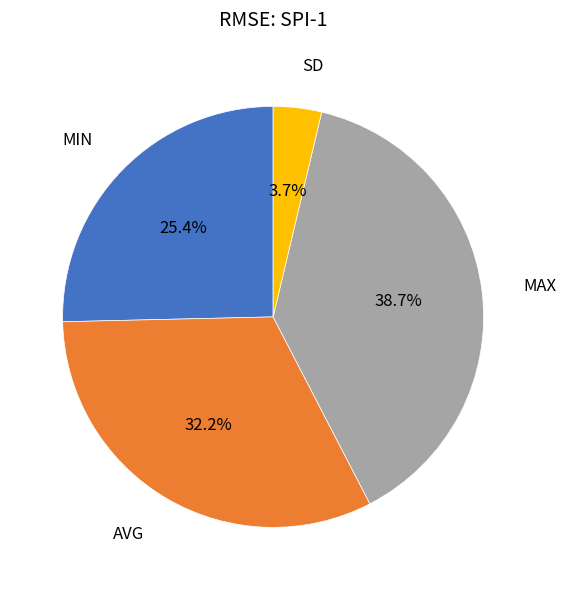

Count the number of slices in the pie.

4